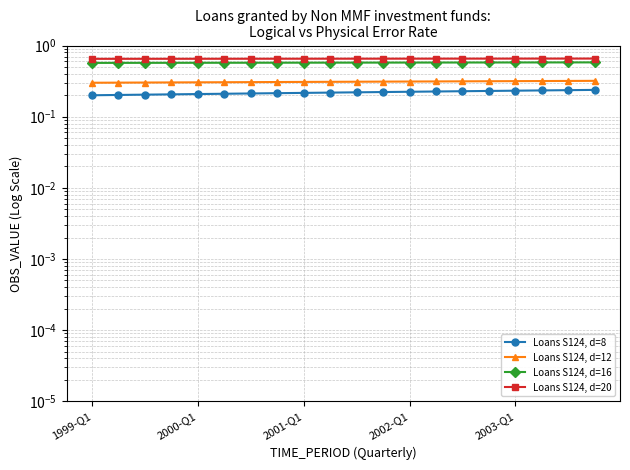

Is it true that Loans S124, d=12 equals 0.1 at 6?

False